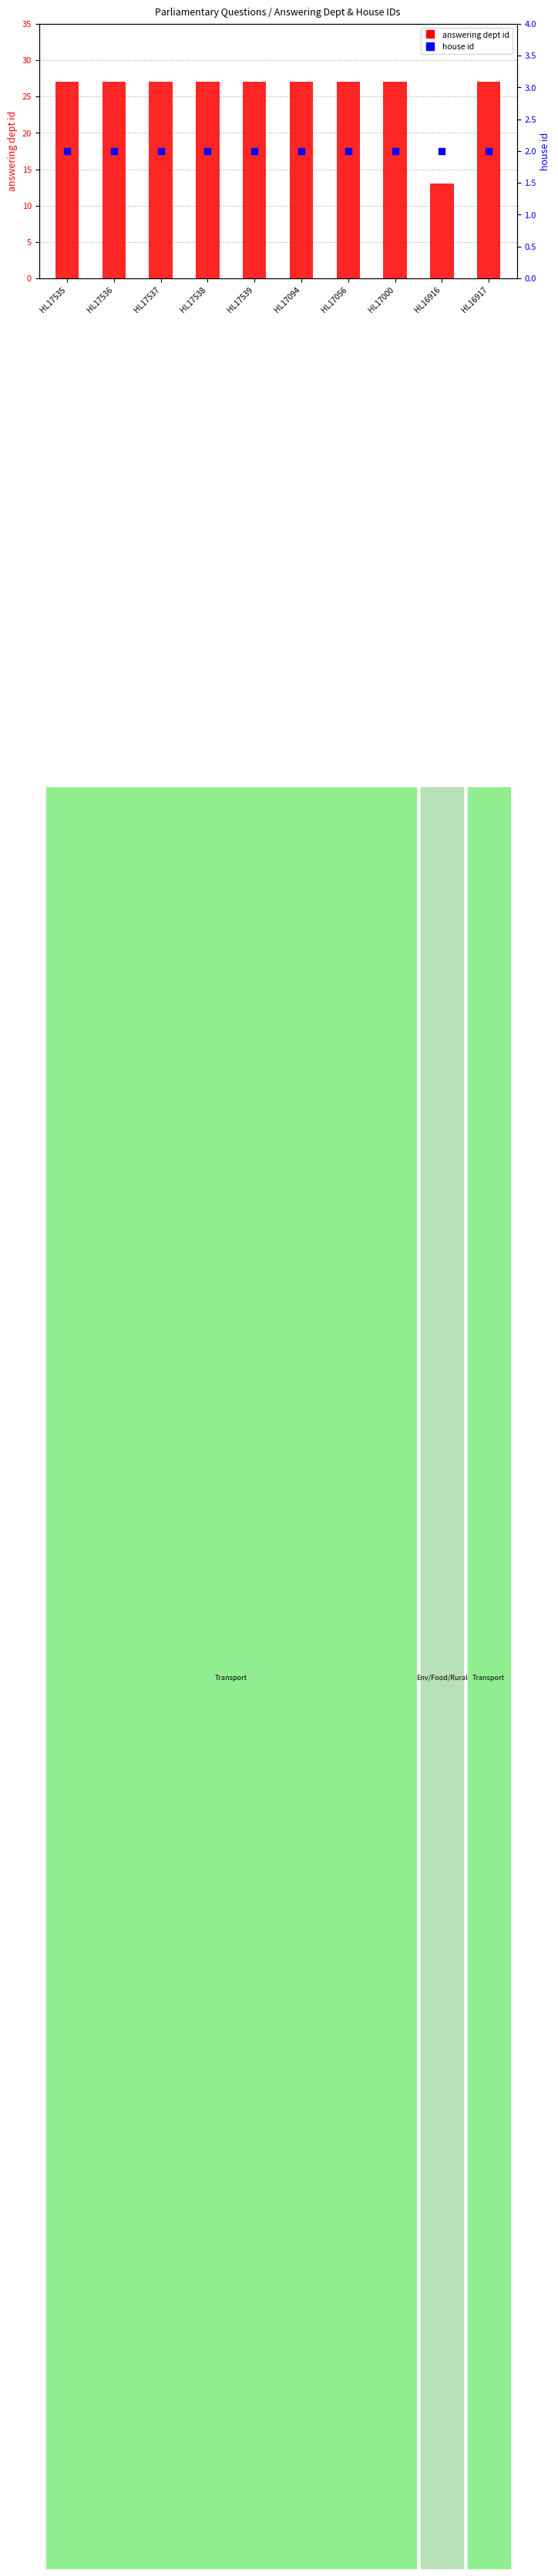

What are all the series names shown in the legend?

answering dept id, house id